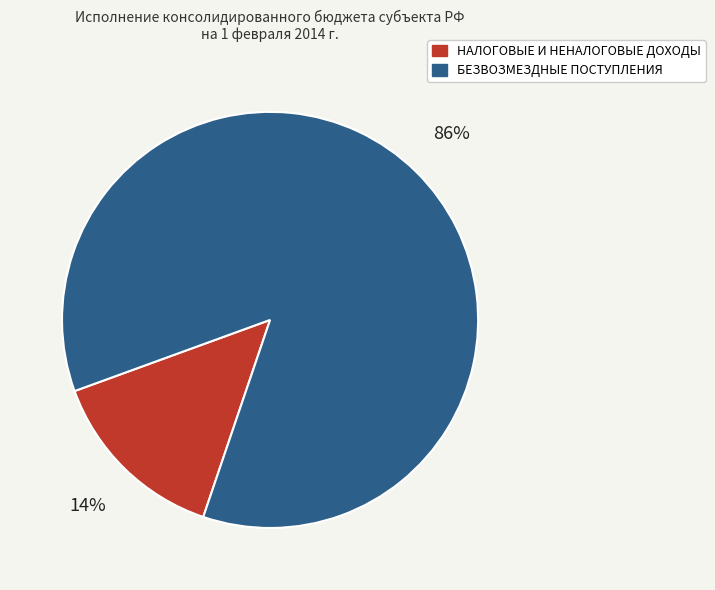

Which slice is the largest?

БЕЗВОЗМЕЗДНЫЕ ПОСТУПЛЕНИЯ